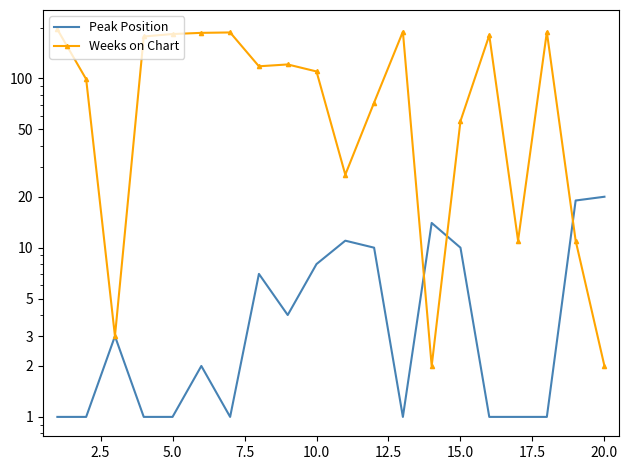

What is the lowest value of the Peak Position series?

1